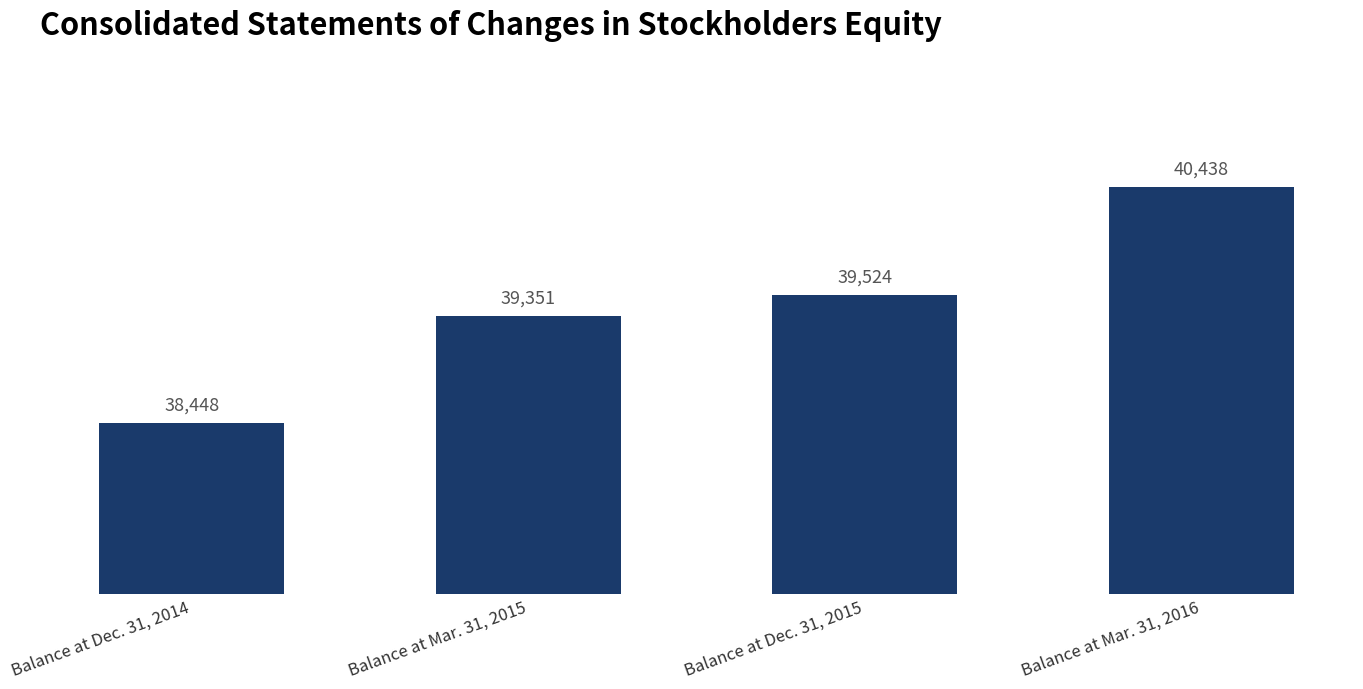

Read the value at Balance at Dec. 31, 2015.

39524